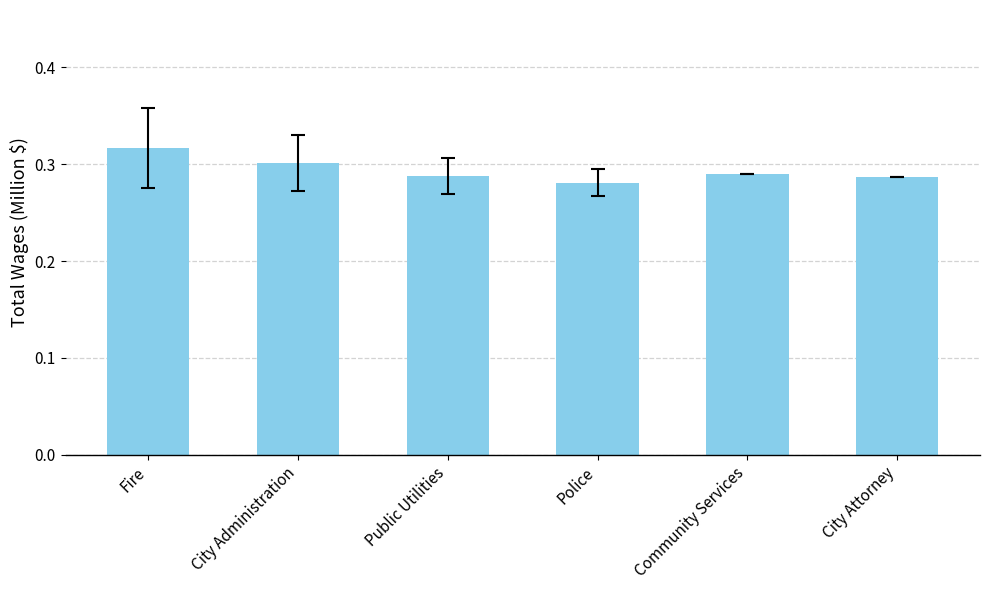

At which label is the value closest to 0?

Police